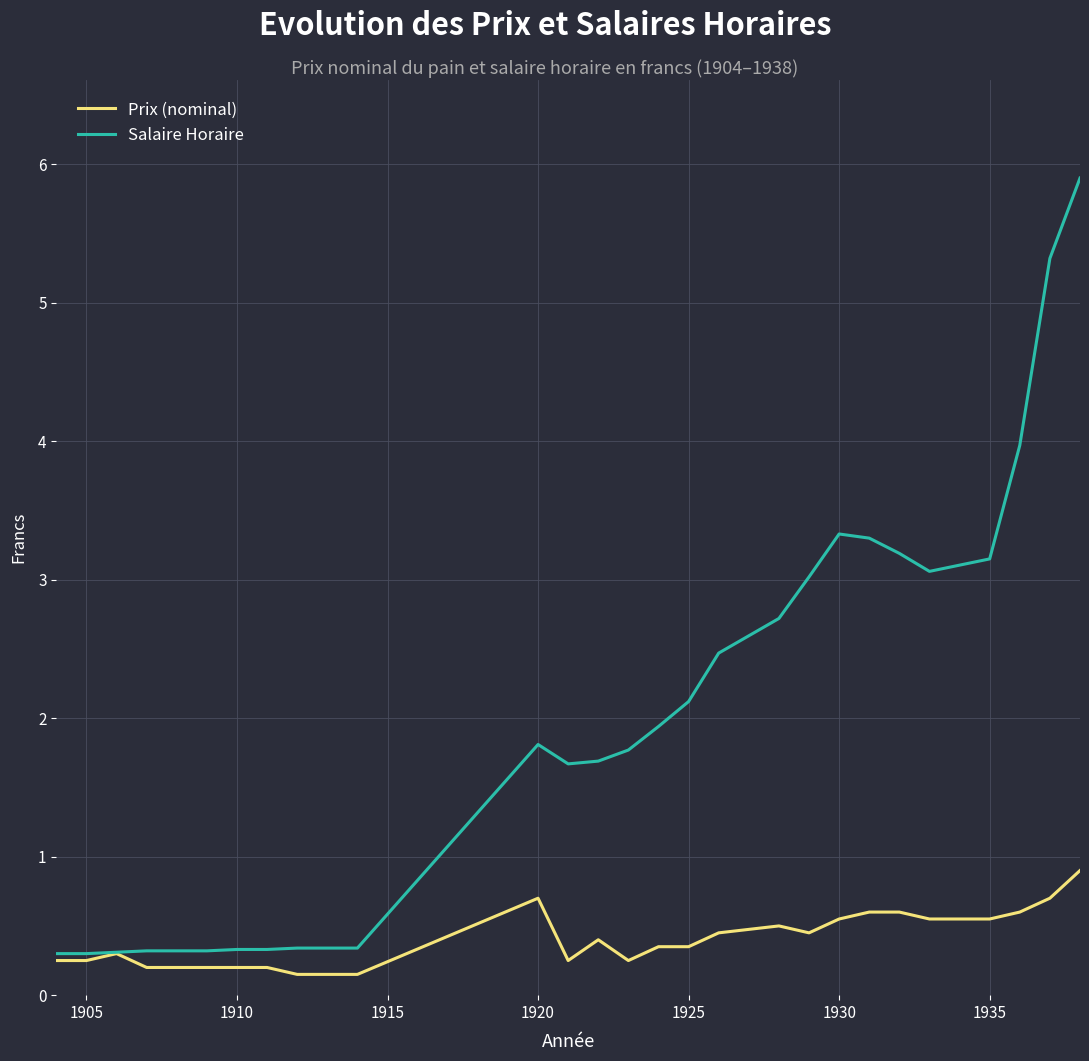

Which series has the widest spread of values?

Salaire Horaire